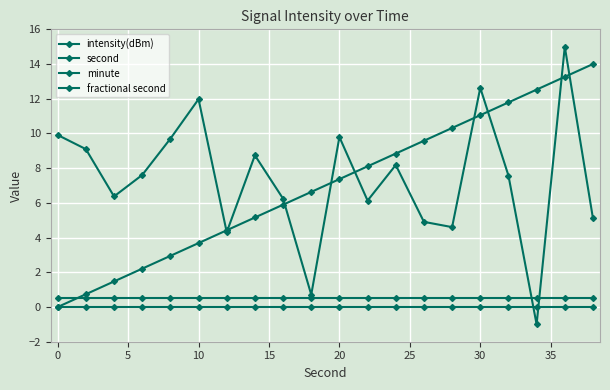

Count the number of data series in this chart.

4